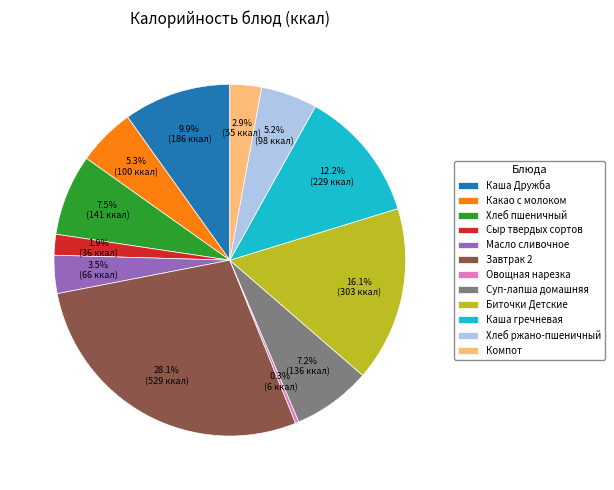

To the nearest percent, what portion does Суп-лапша домашняя represent?

7%